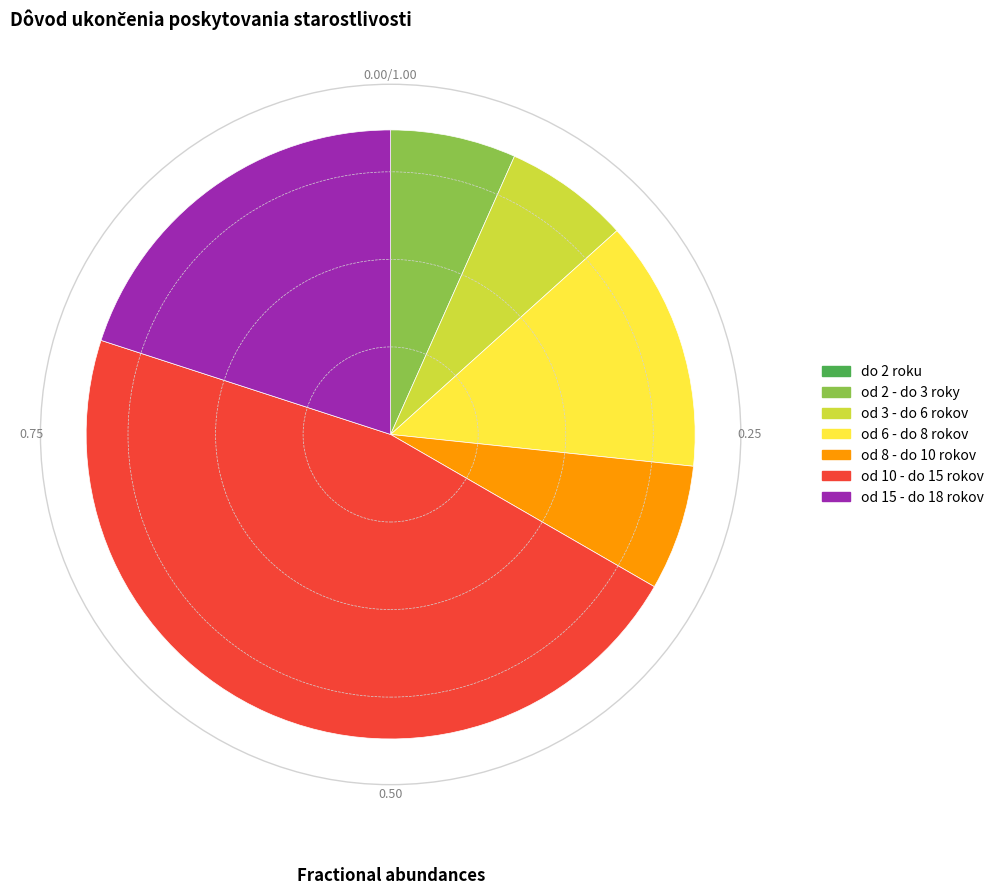

Is there any slice that represents more than half of the pie?

No